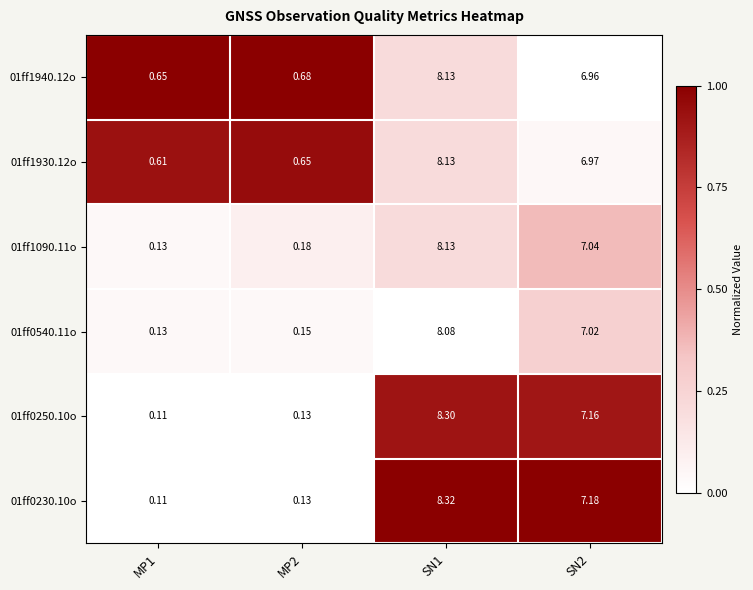

What is the total value across all series at SN1?

49.1